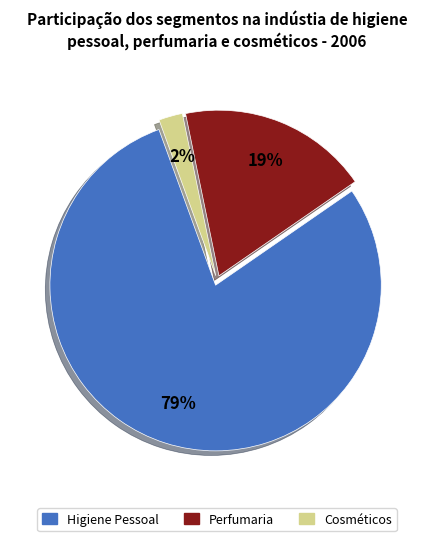

Is there any slice that represents more than half of the pie?

Yes